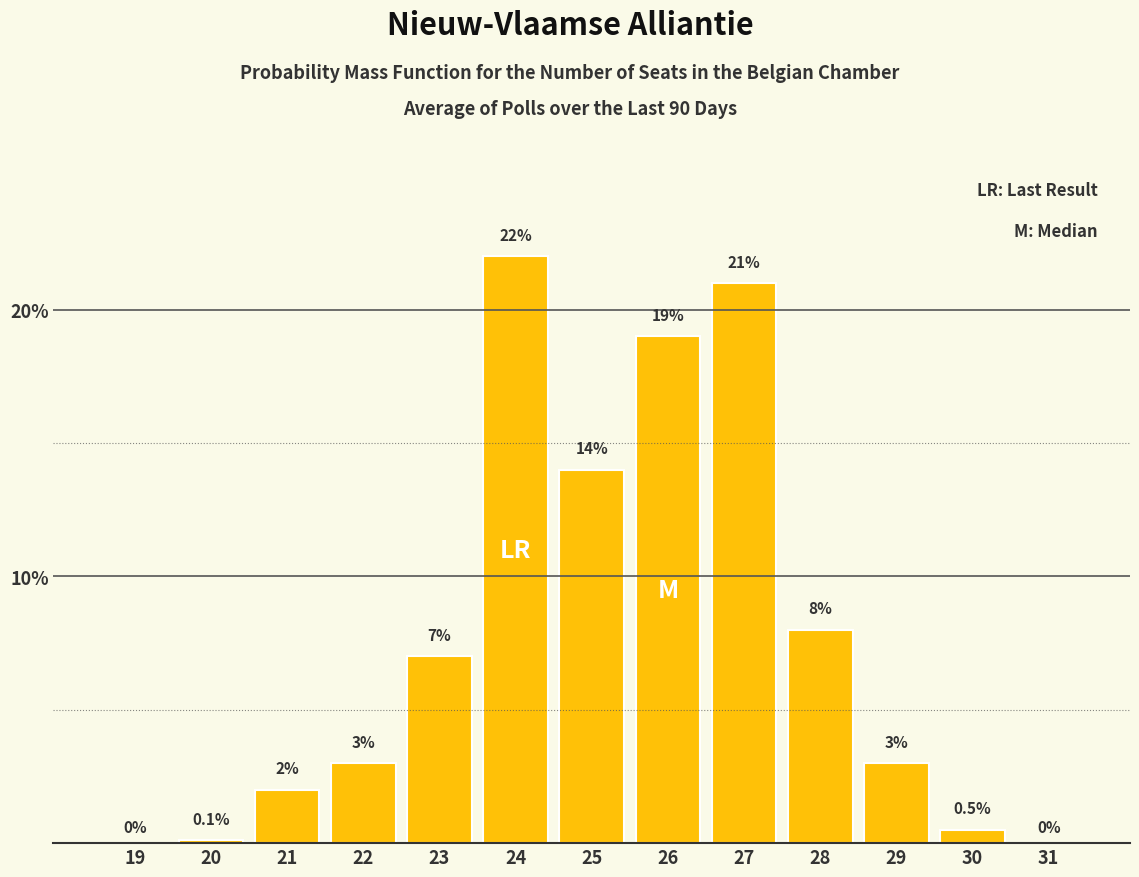

Reading left to right, transcribe all the data shown in this chart.

19=0.0	20=0.1	21=2.0	22=3.0	23=7.0	24=22.0	25=14.0	26=19.0	27=21.0	28=8.0	29=3.0	30=0.5	31=0.0